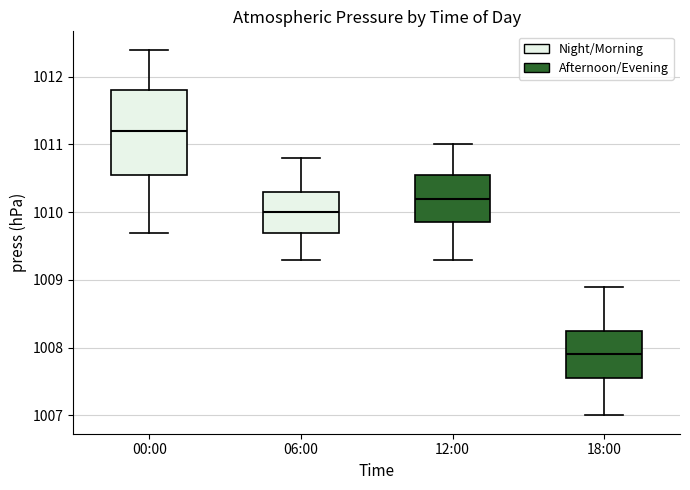

Where does the median line of the box for 06:00 sit on the y-axis? The values are not printed on the chart, so give them approximately, as read against the axis.

1010.0